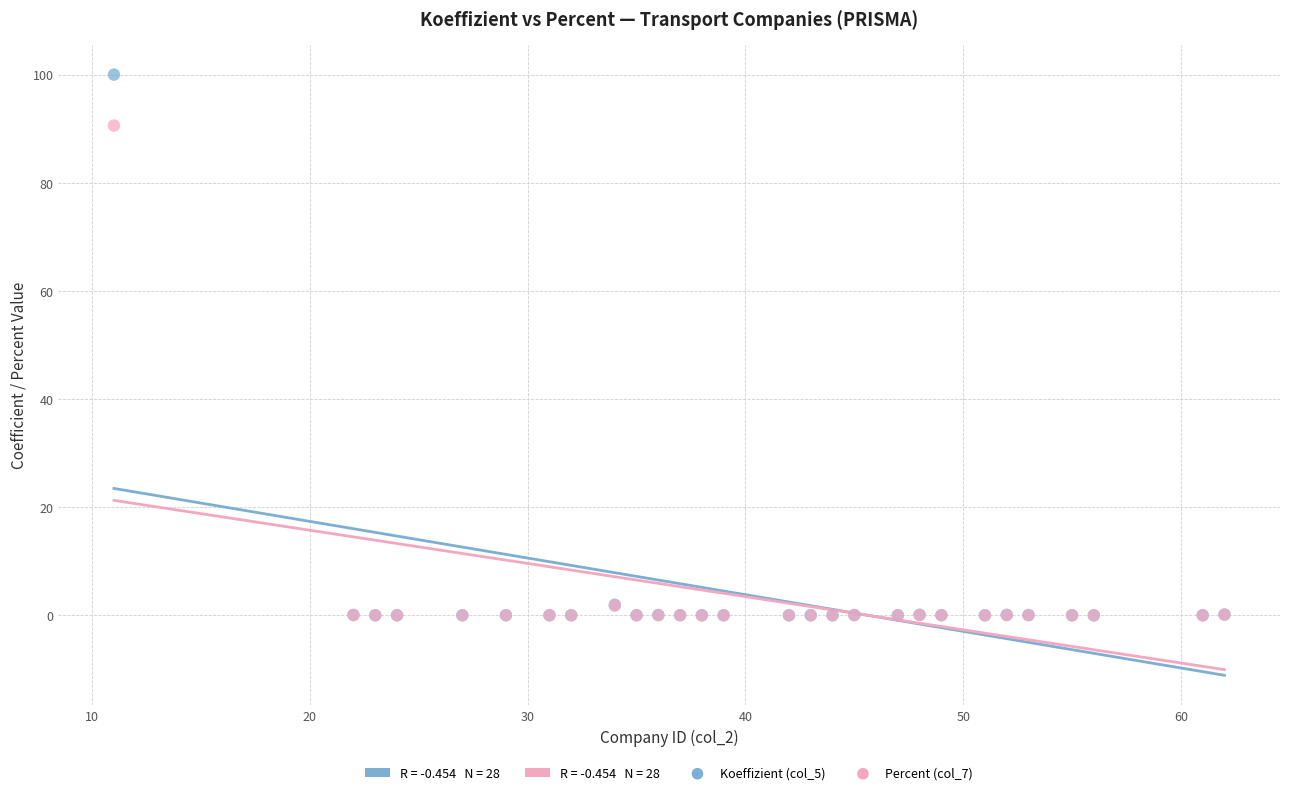

Across all series, what Y value is closest to 50?

90.6